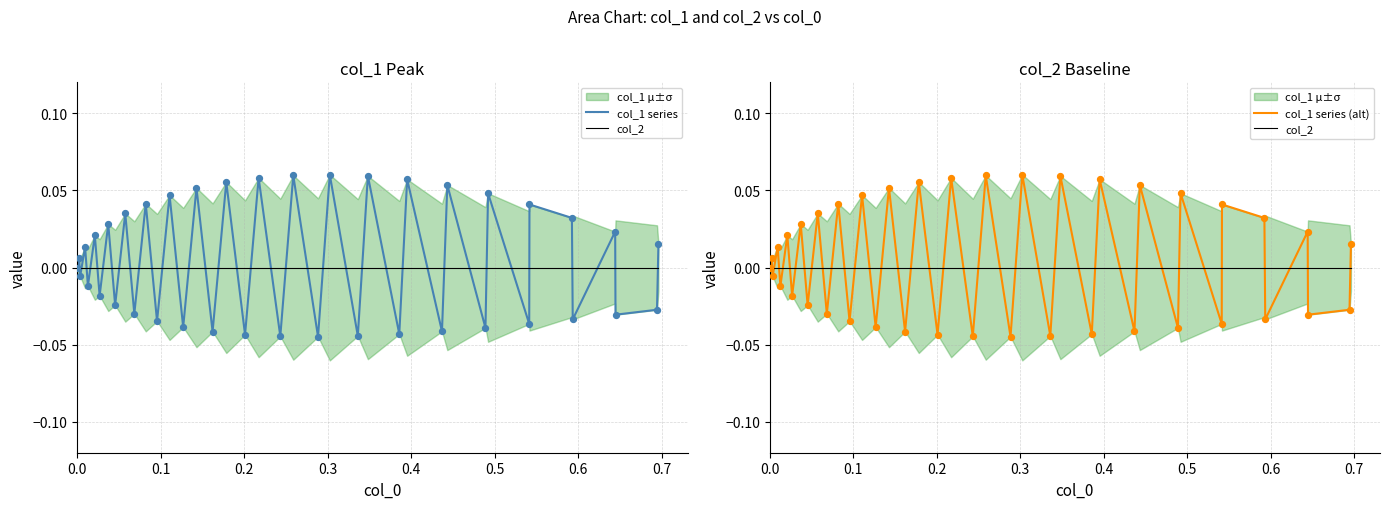

Which series contains the lowest Y value?

col_1 series